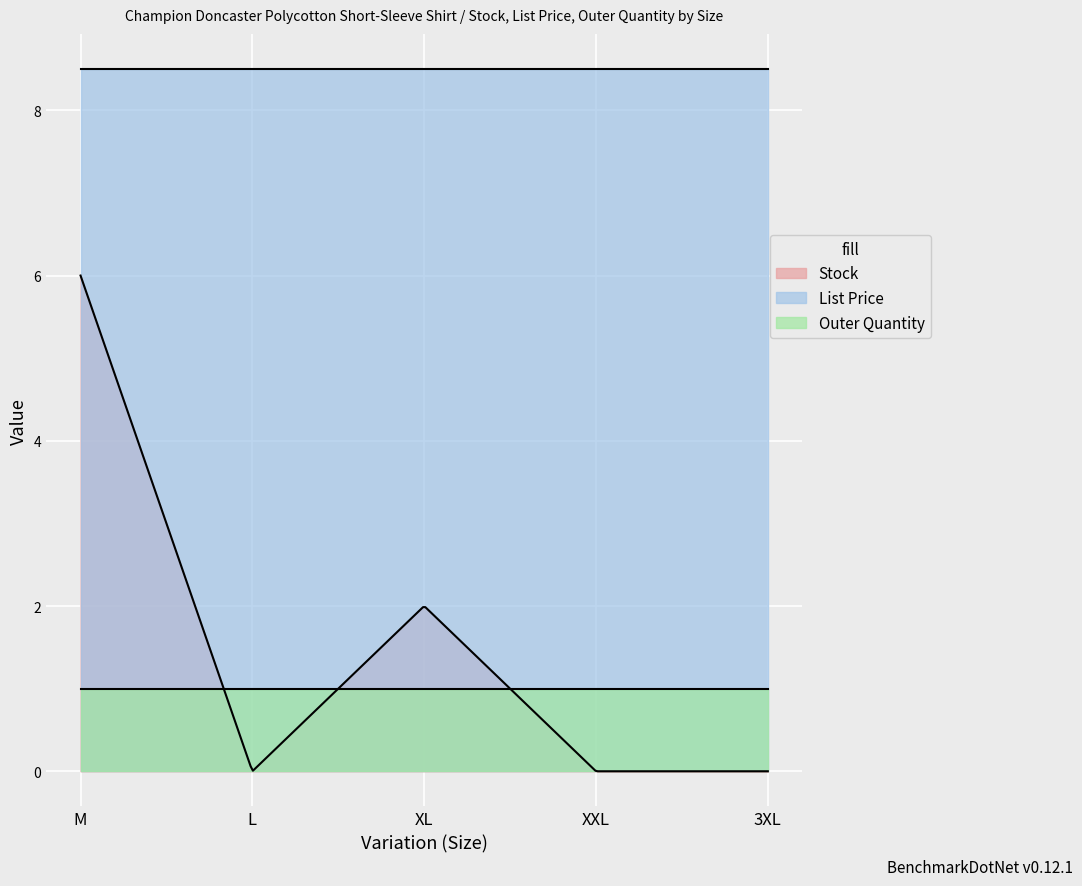

Does the chart display data point markers on the line(s)?

No